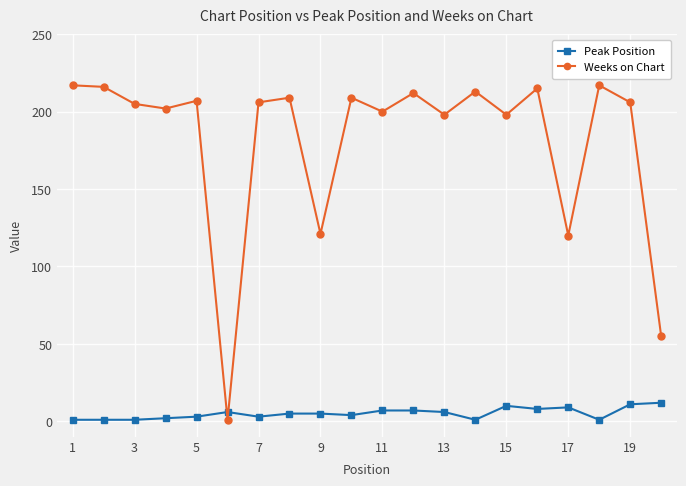

Is this an area chart (filled region under the line)?

No